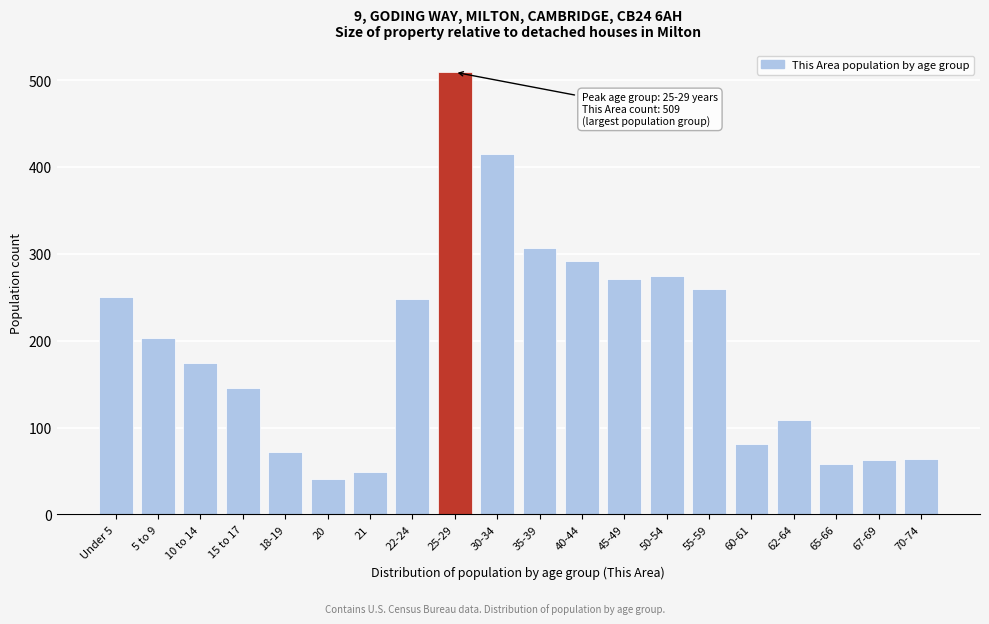

What is the sum of all values?

3886